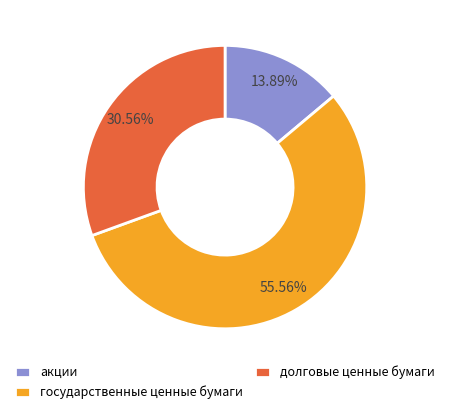

Which slice represents more than half of the pie?

государственные ценные бумаги